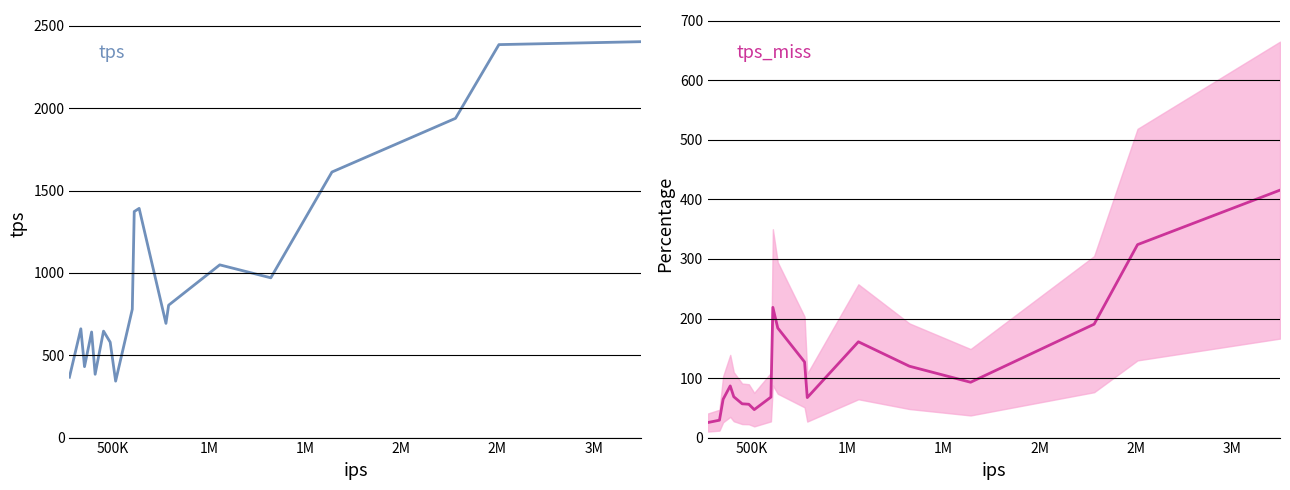

What is the sum of all tps values?

19457.4